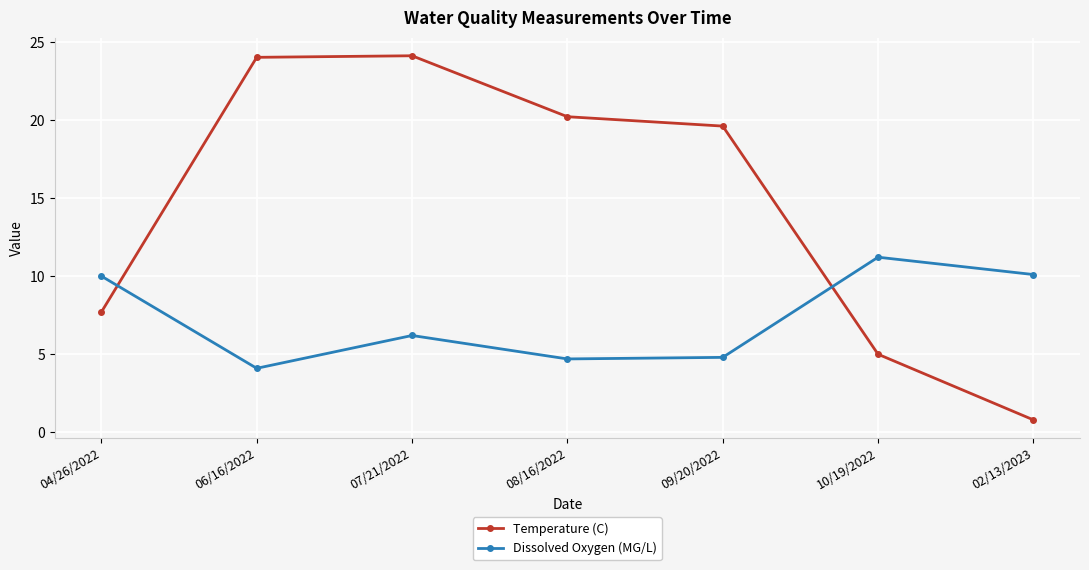

What is the lowest value of the Dissolved Oxygen (MG/L) series?

4.1